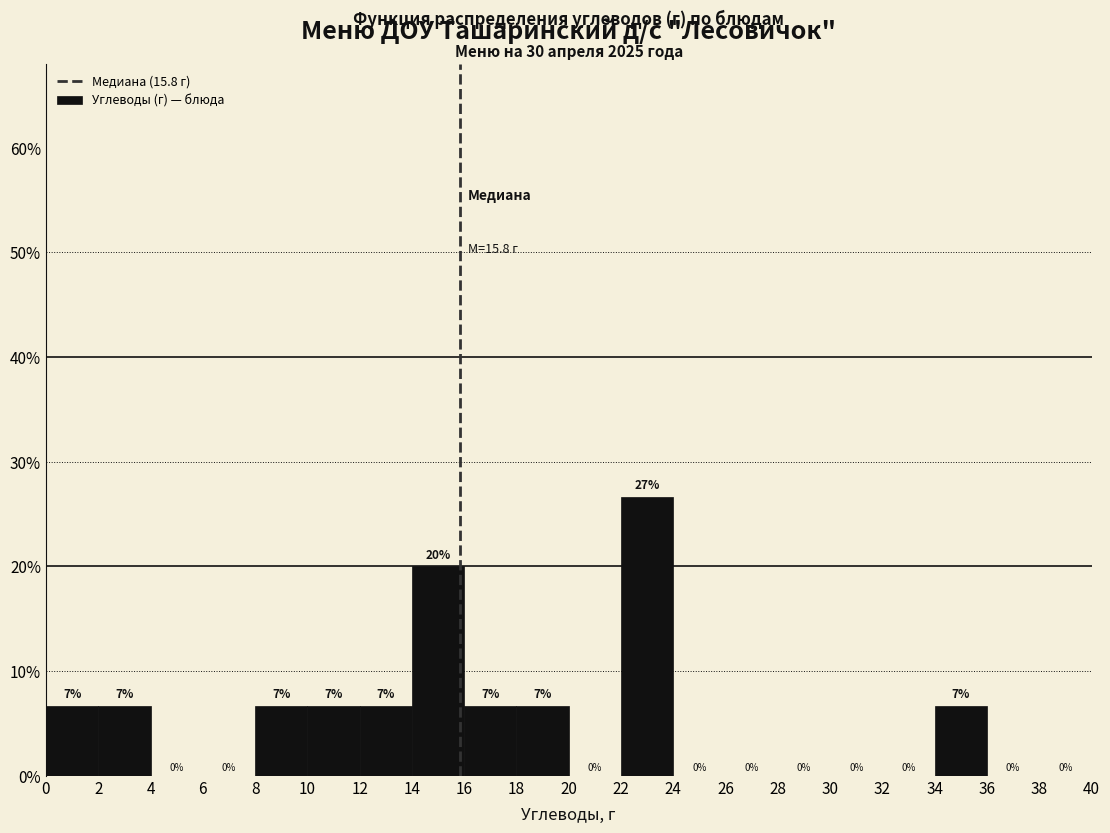

Which range on the x-axis has the tallest bar?

22 to 24